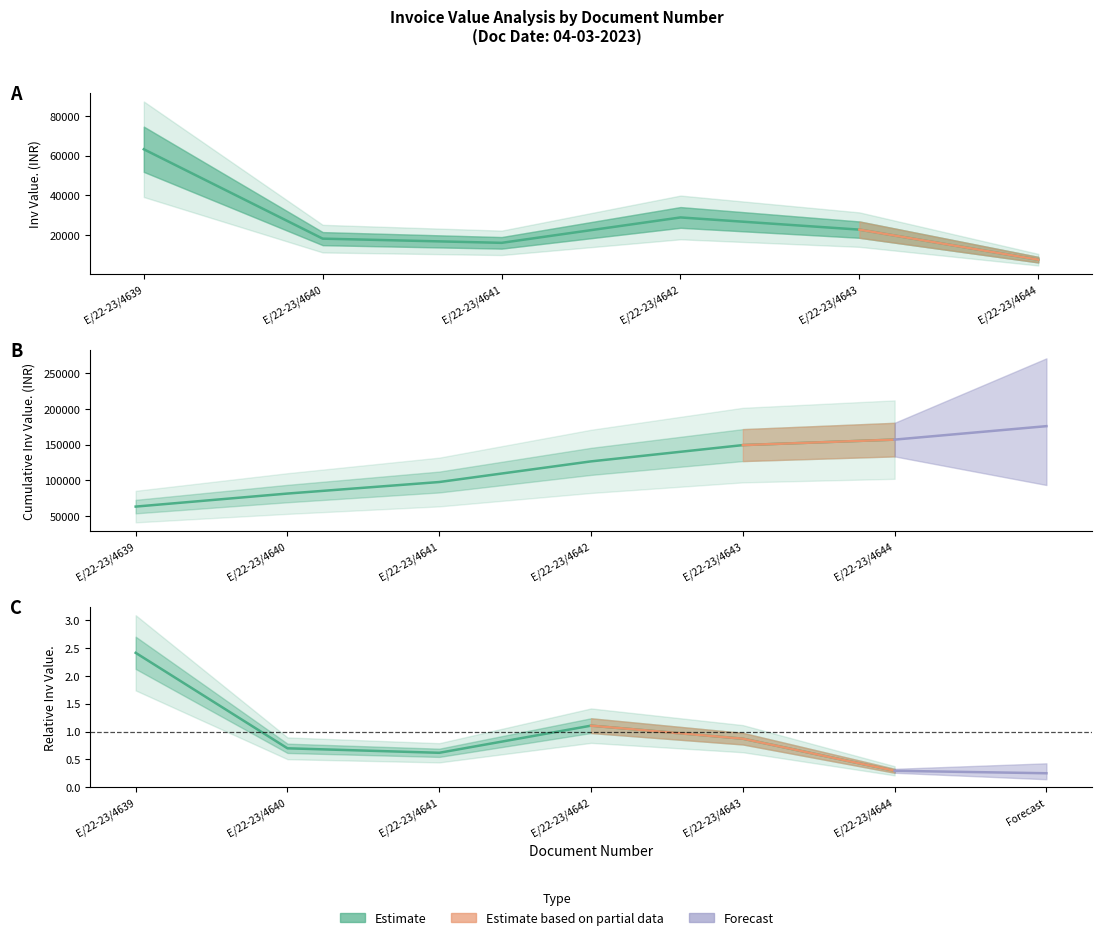

What is the difference between the second highest and minimum values?

0.8